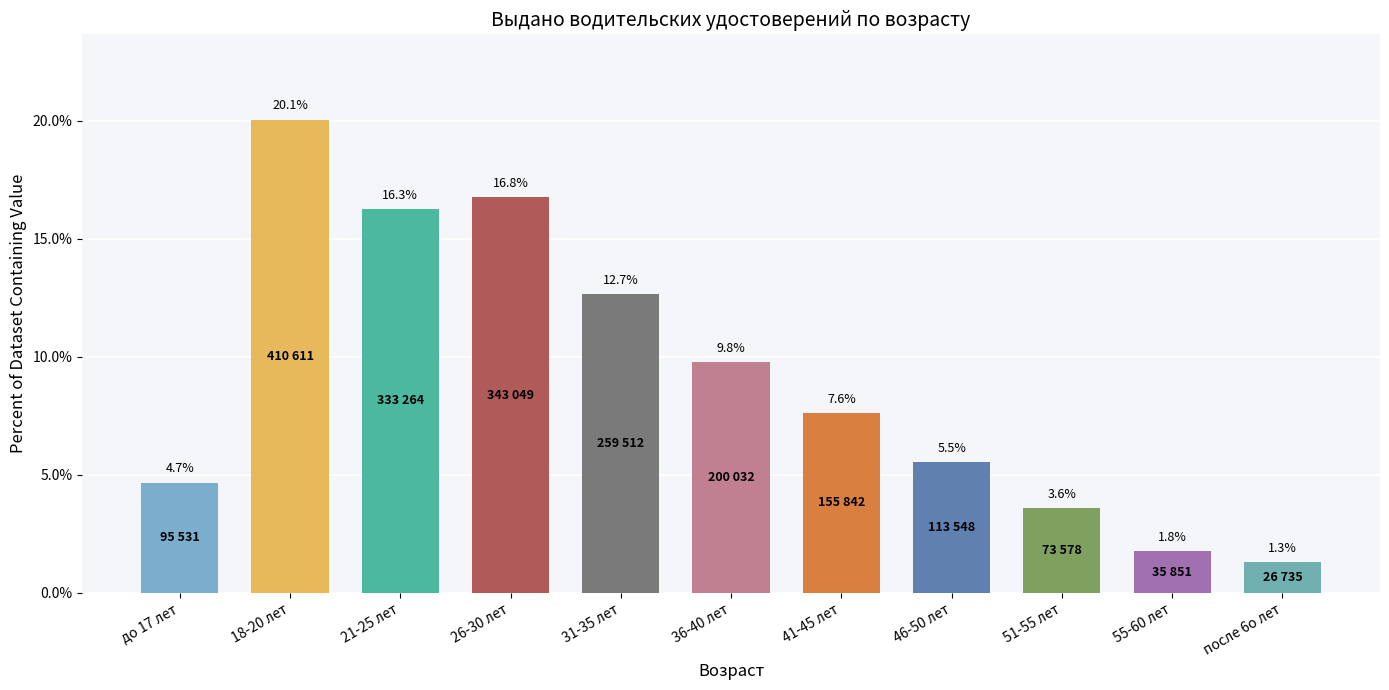

What is the greatest value displayed?

20.1